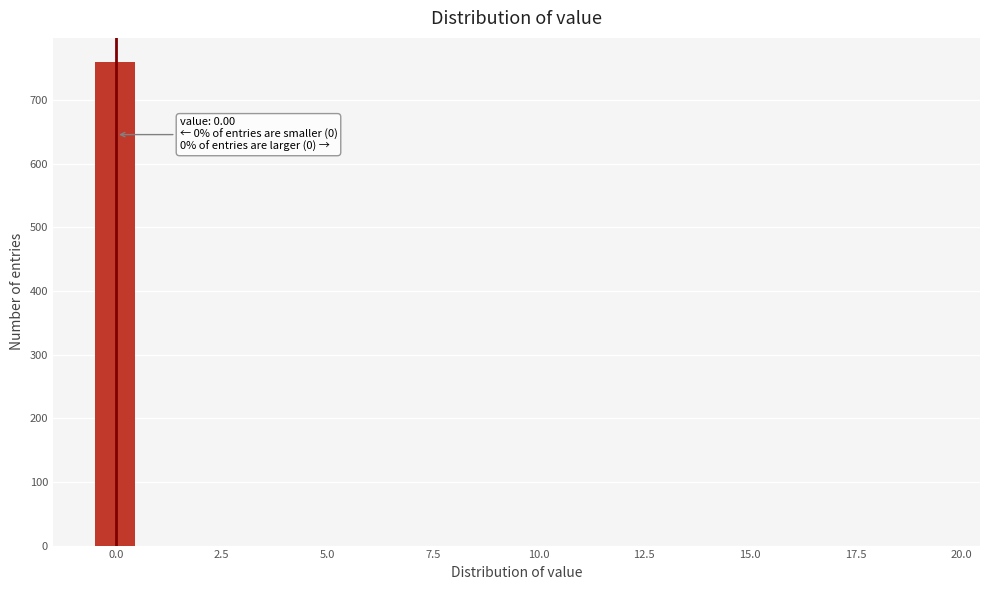

Around what value on the x-axis is the tallest bar? Give the approximate position of its centre, as read against the axis.

0.0